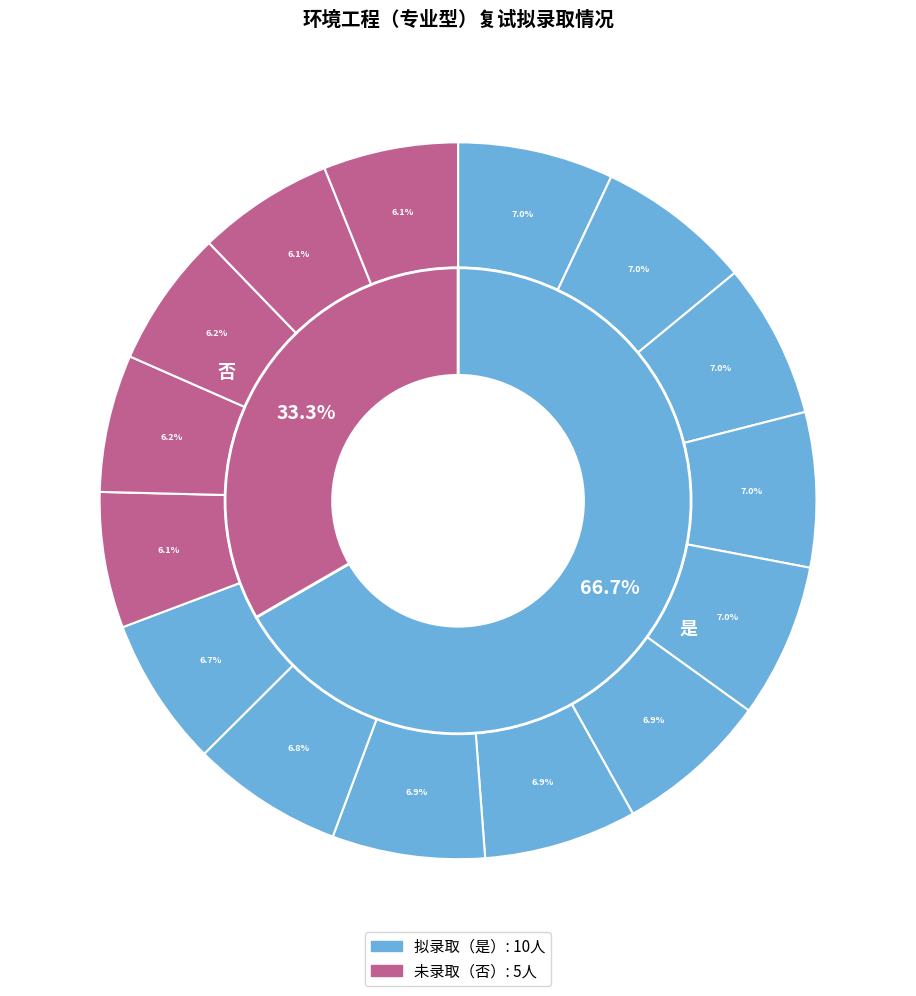

True or false: 否 accounts for 42% of the total.

False